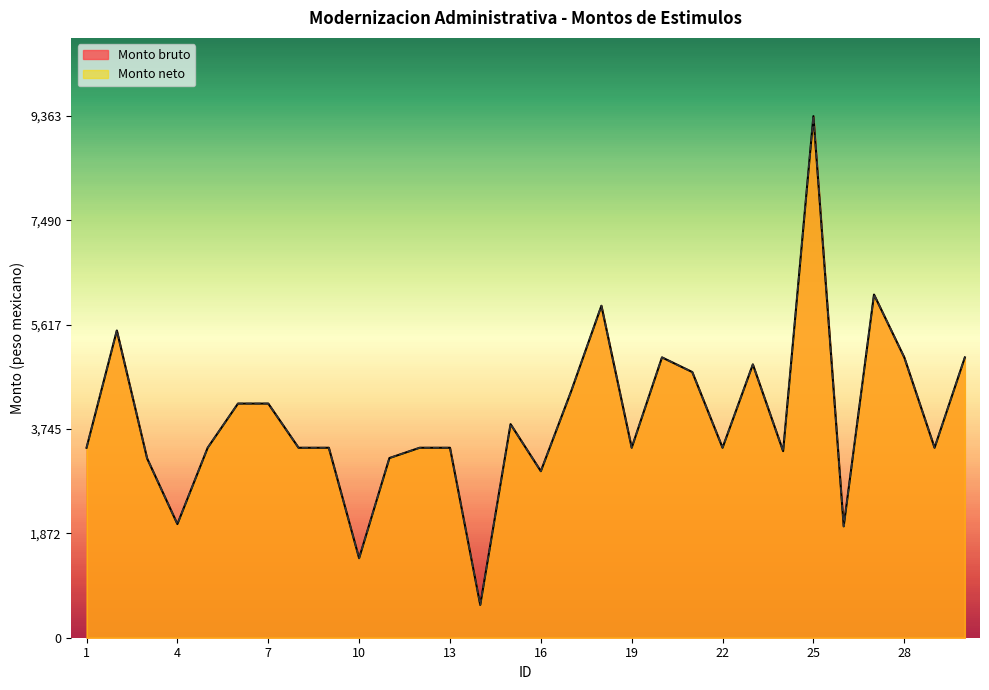

At which category is the sum across all series the highest?

25